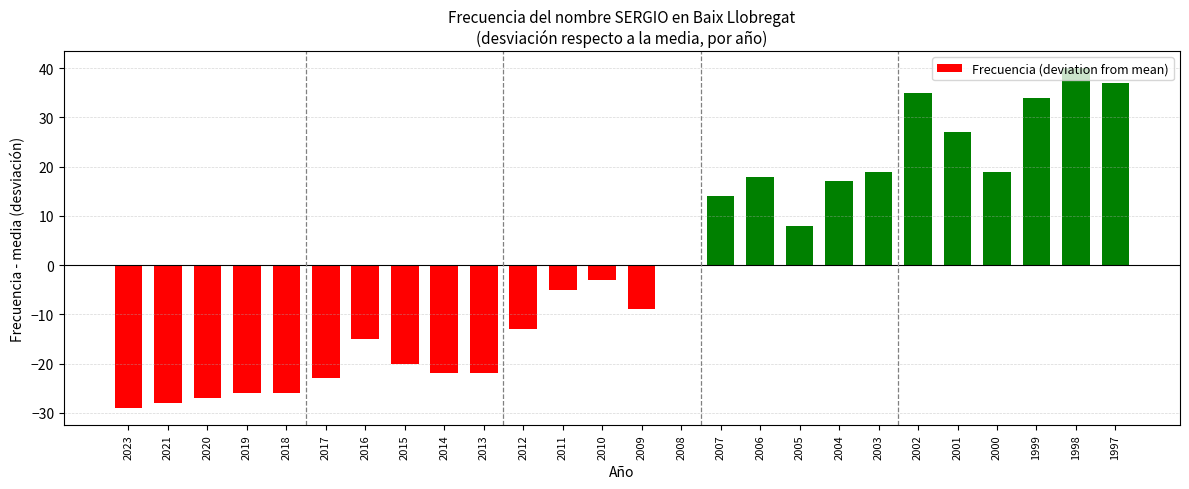

The chart shows a value of 7 at 2007. True or false?

False